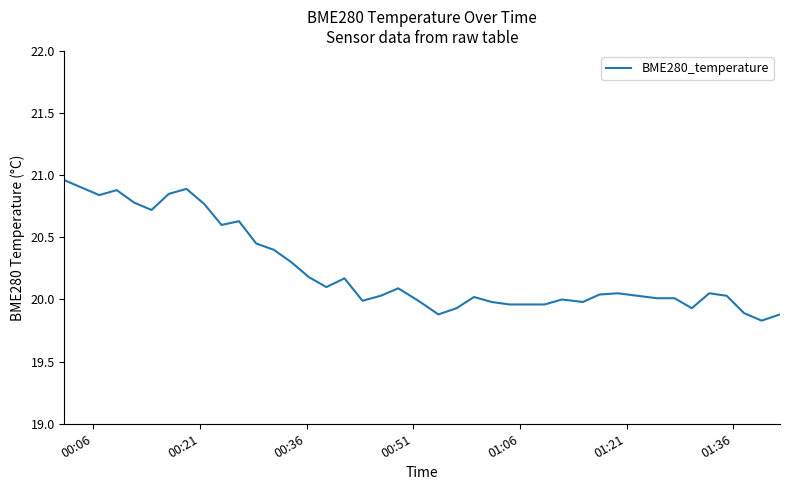

What is the smallest value displayed?

19.8